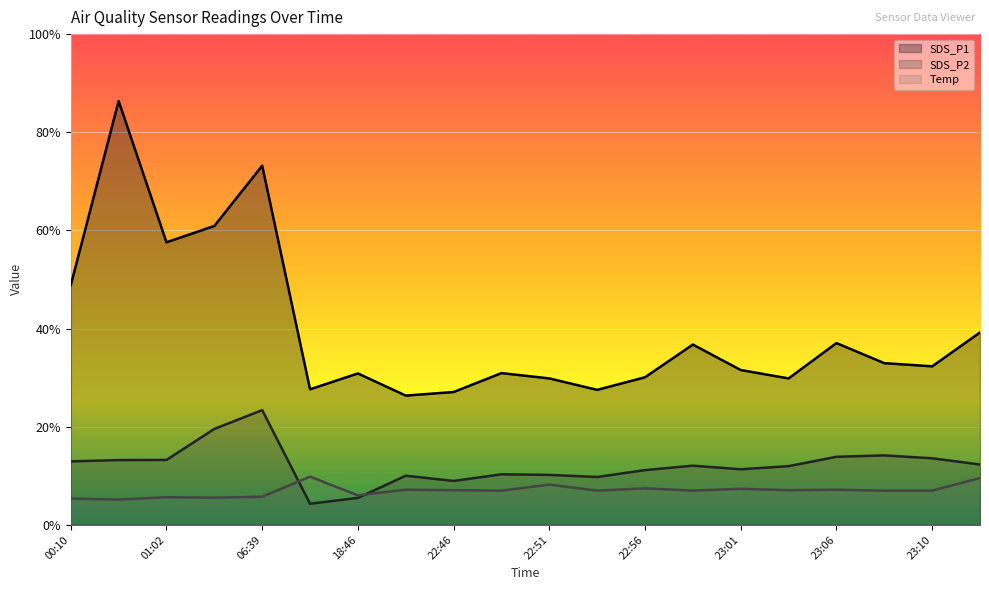

Reading left to right, extract all data points from this chart.

SDS_P1: 48.8	86.4	57.6	60.9	73.2	27.6	30.8	26.3	27.1	30.9	29.8	27.5	30.1	36.7	31.5	29.8	37.0	32.9	32.3	39.2
SDS_P2: 12.9	13.2	13.2	19.5	23.4	4.3	5.5	10.0	8.9	10.3	10.2	9.7	11.1	12.0	11.3	11.9	13.9	14.1	13.5	12.3
Temp: 5.3	5.1	5.6	5.5	5.7	9.8	6.0	7.1	7.0	6.9	8.2	6.9	7.4	6.9	7.3	7.0	7.1	6.9	6.9	9.5